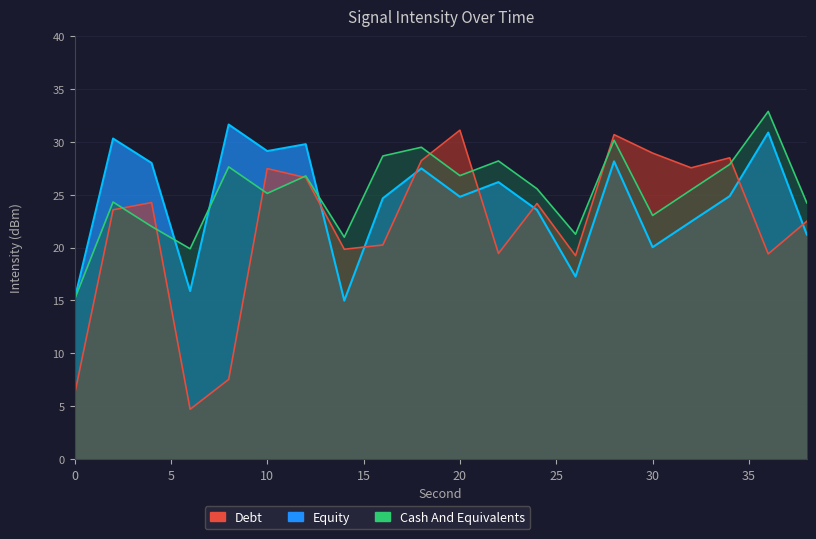

What is the total value across all series at 36?

83.1